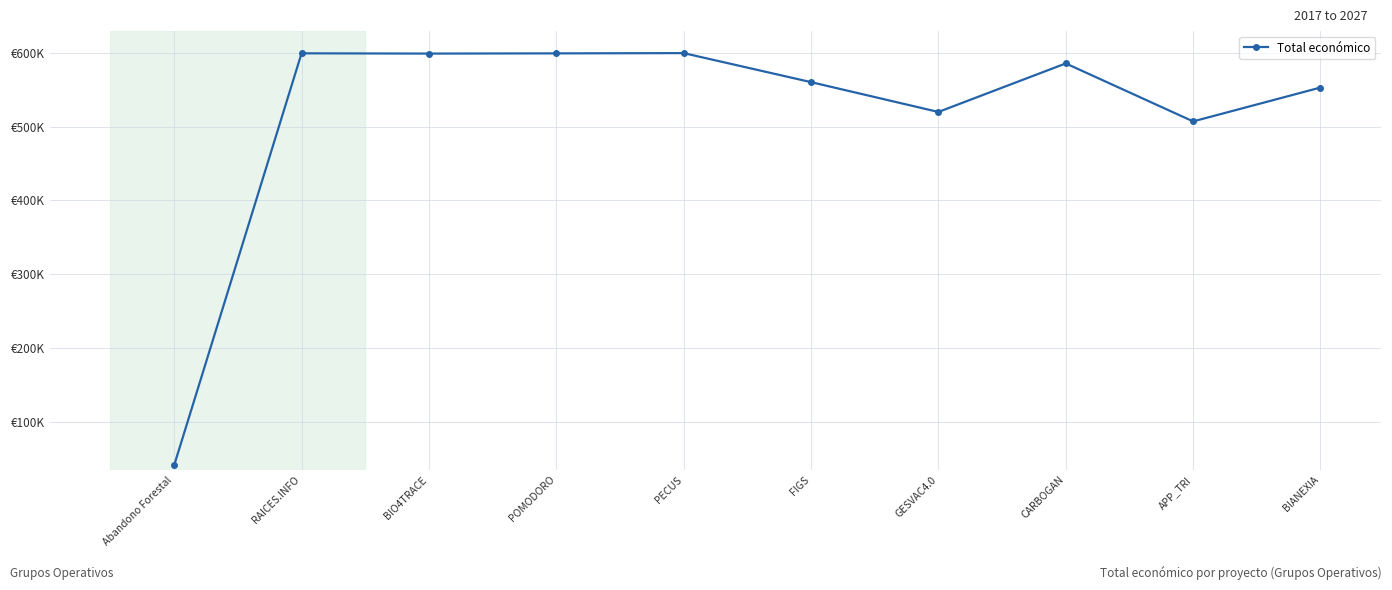

Reading left to right, list all the values displayed in this chart.

40814	599605	599262	599540	599898	560529	520062	585914	507255	553196